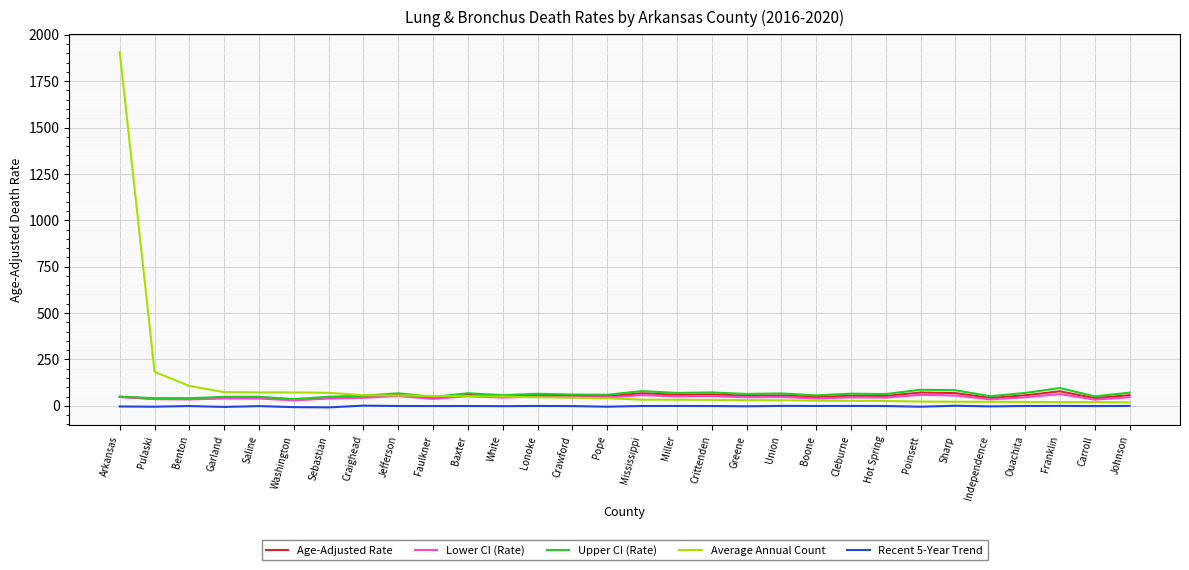

Which series changed the most between Arkansas and Jefferson?

Average Annual Count